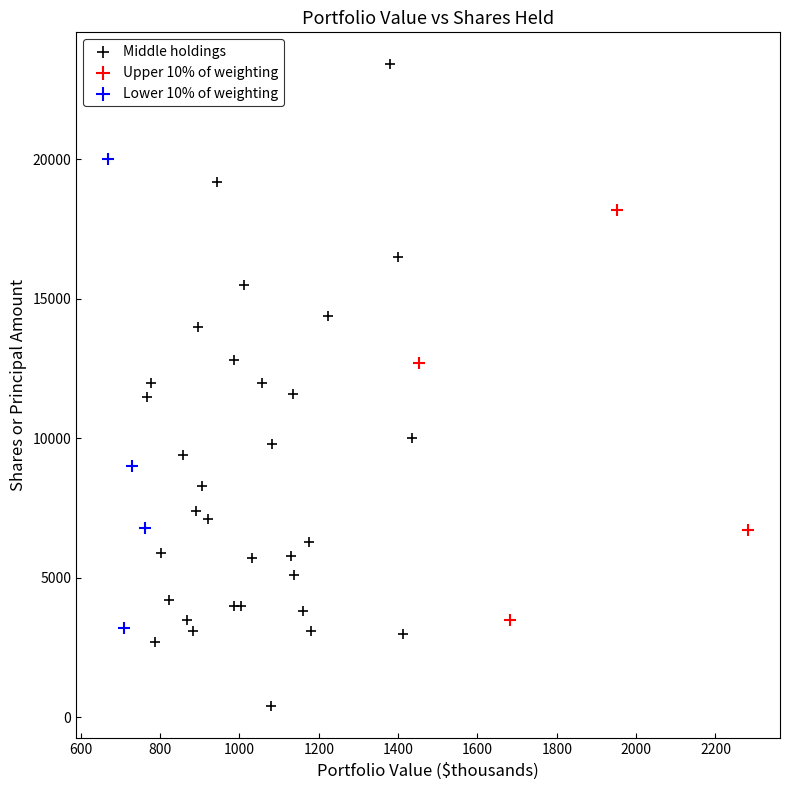

Which series contains the highest Y value?

Middle holdings